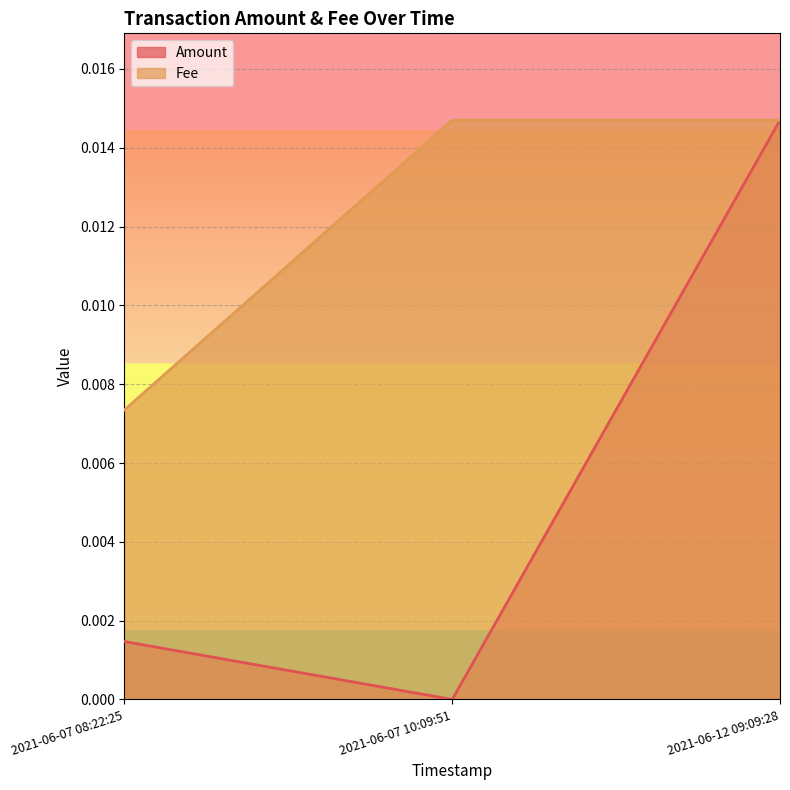

How many positive values does the Amount series have?

2